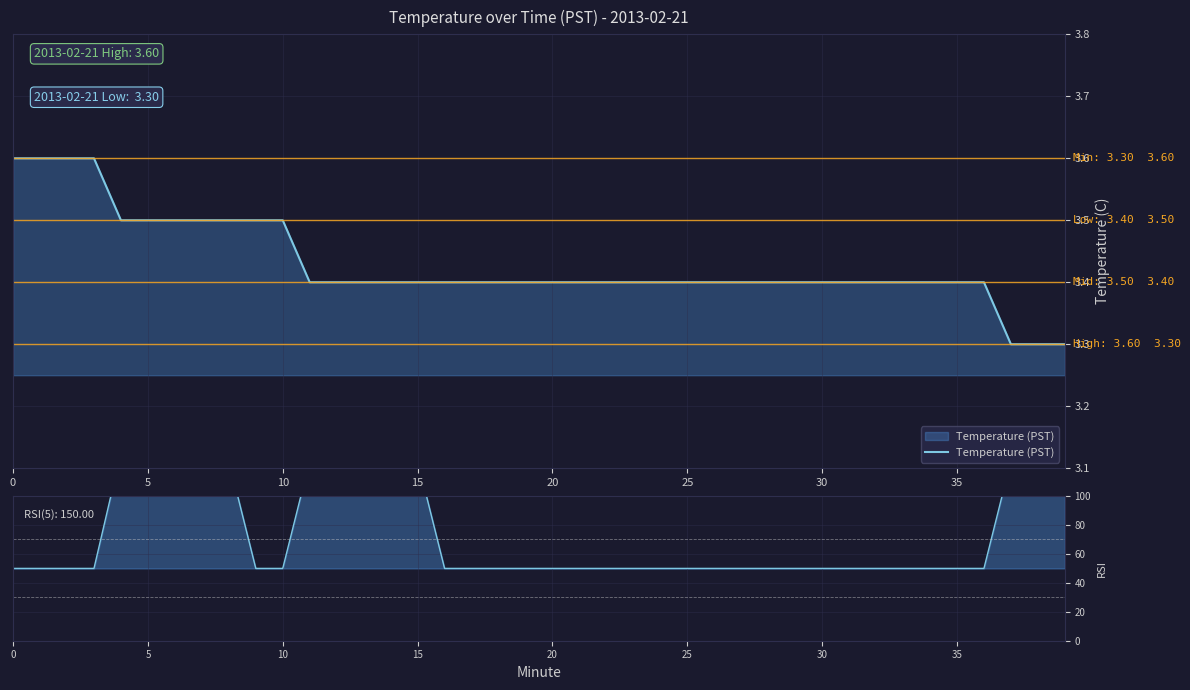

At how many categories does at least one series exceed 3?

40